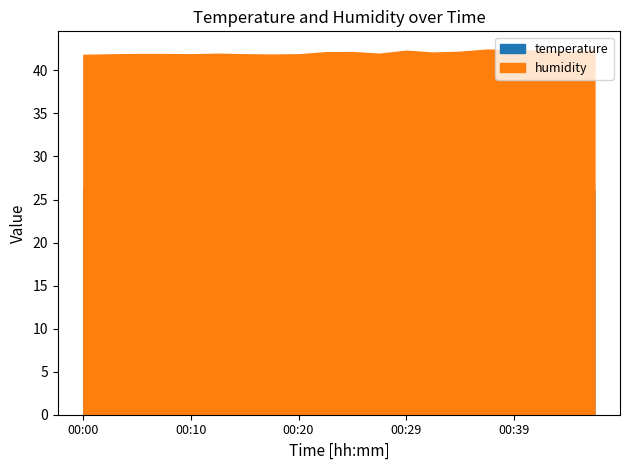

How many interior local valleys does the temperature series have?

2